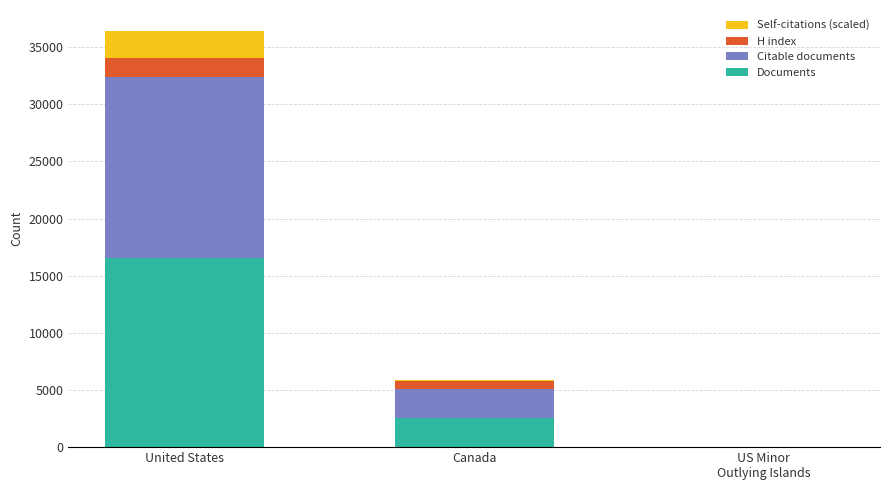

What is the highest value of the Documents series?

16582